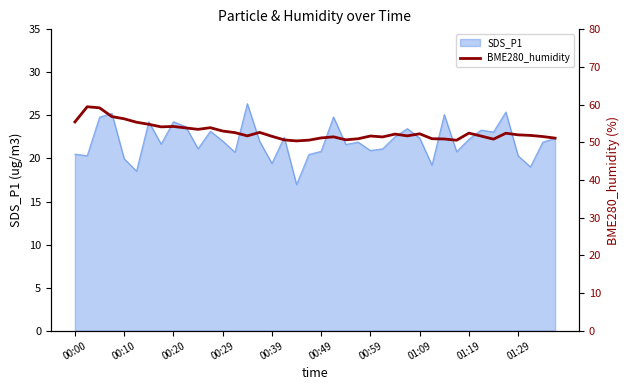

The value of SDS_P1 at 00:29 is 22.0. True or false?

True